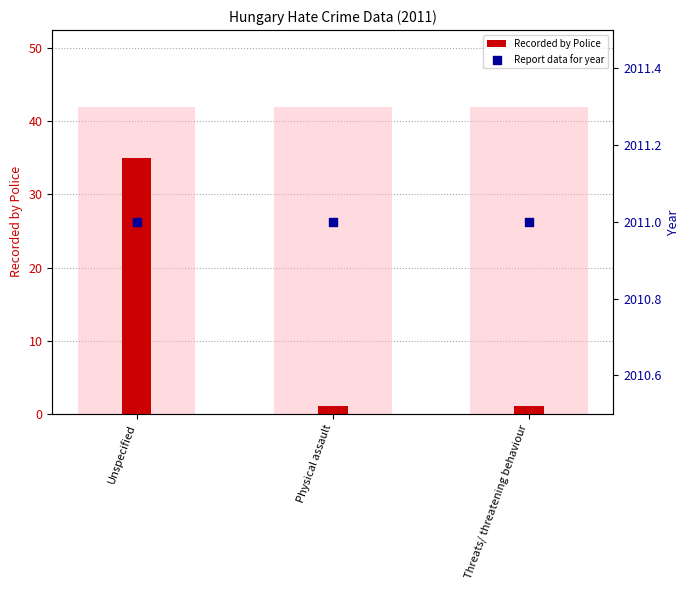

What is the total value across all series at Threats/ threatening behaviour?

2012